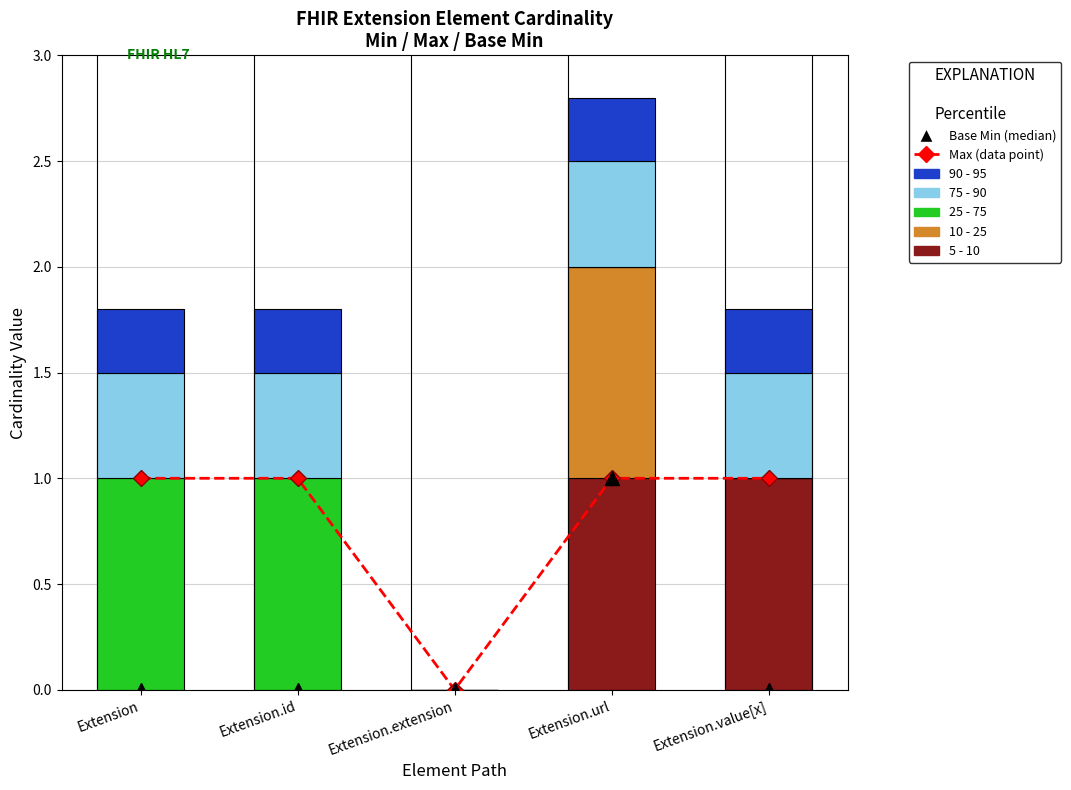

What is the difference between the Max (data point) values at Extension.extension and Extension?

1.0